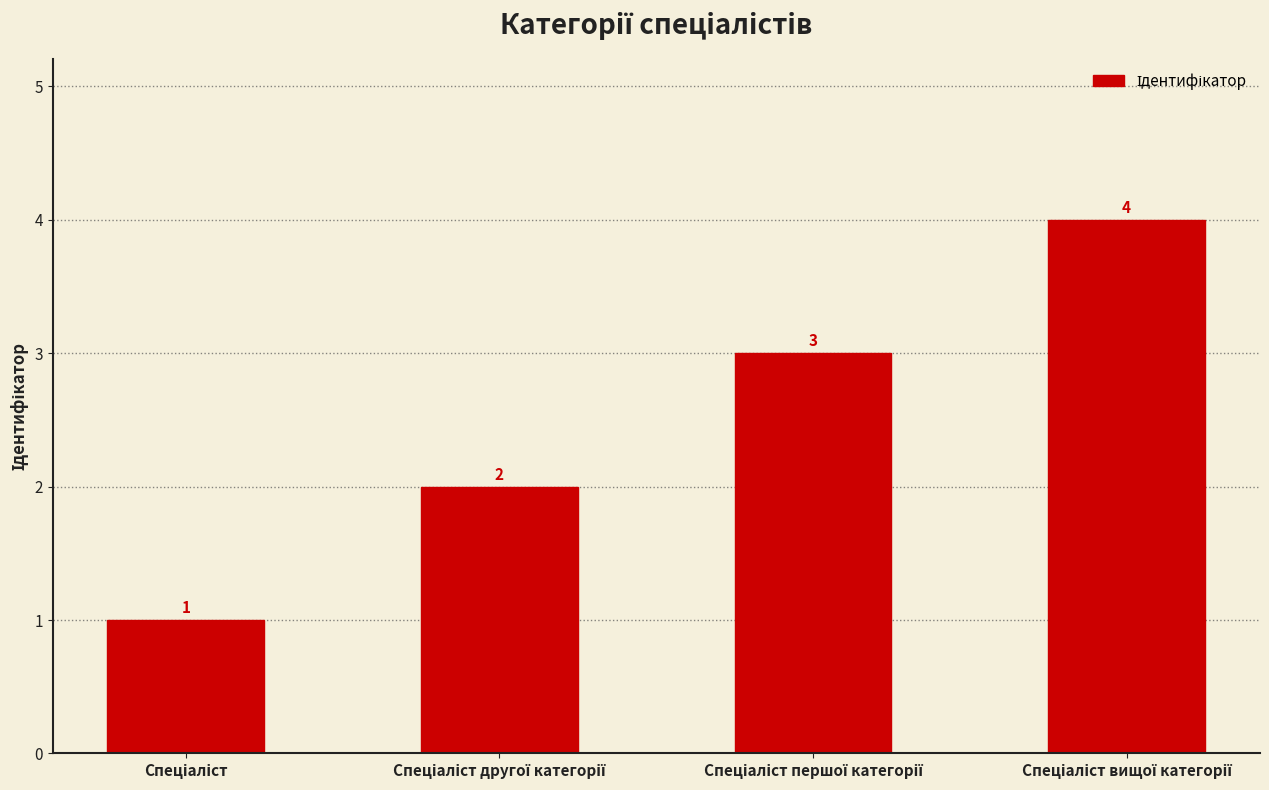

Count the values in the range 2 to 4.

3